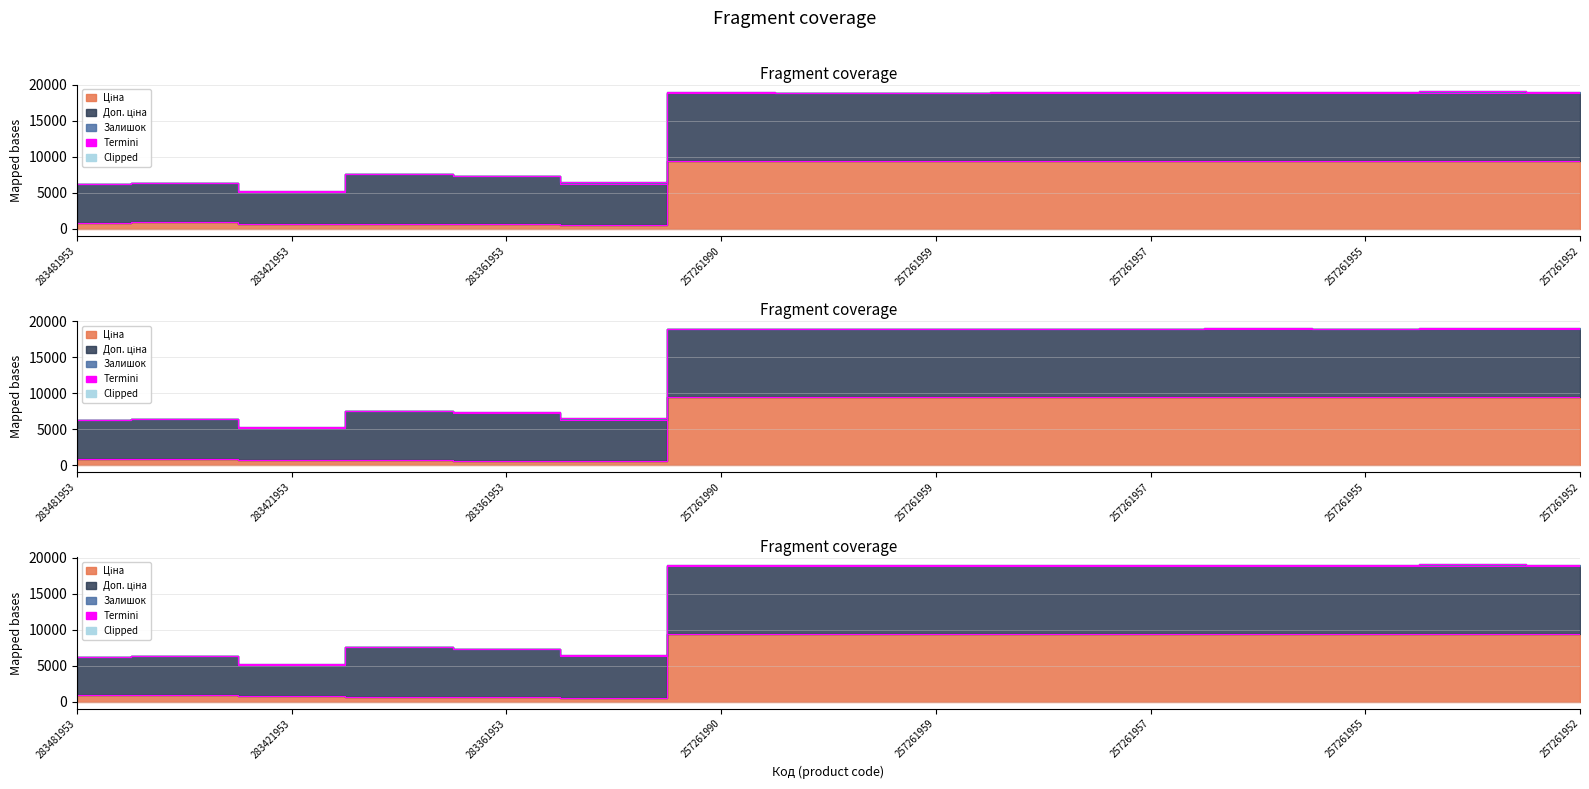

Is it true that the value at 257261959 is 12955.3?

False